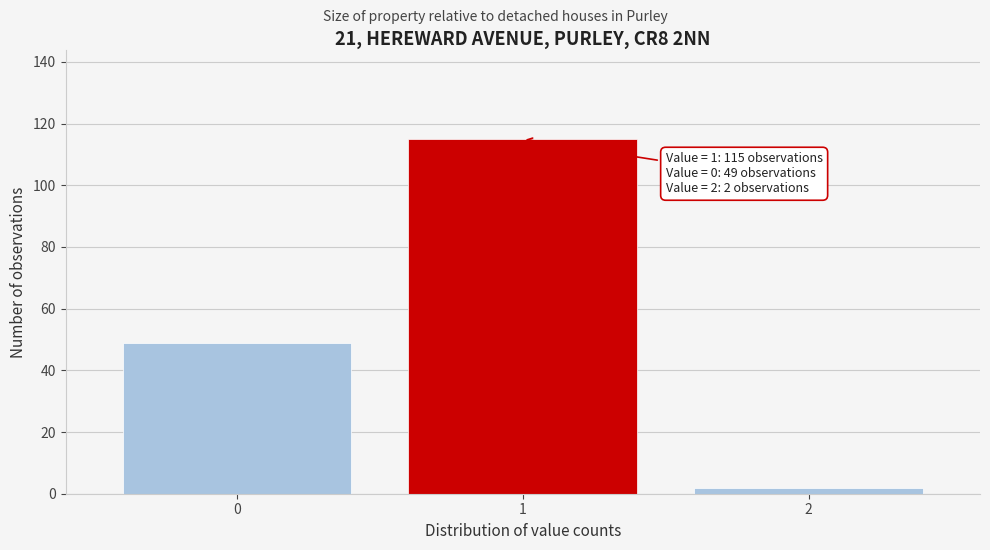

Reading left to right, what are all the values shown in this chart?

0=49	1=115	2=2